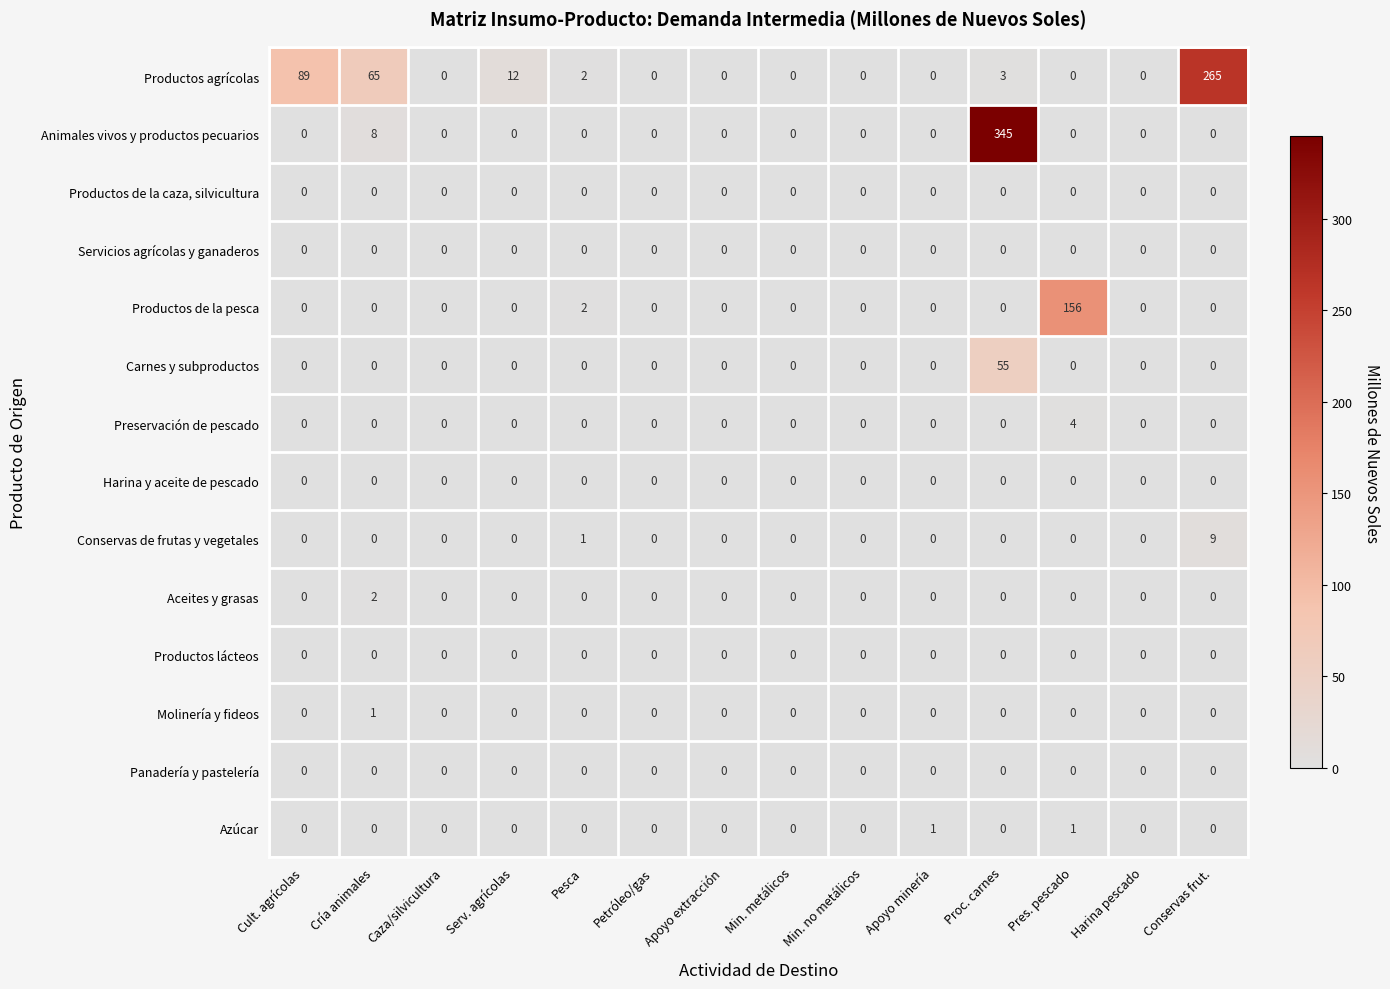

Which series has the widest spread of values?

Animales vivos y productos pecuarios